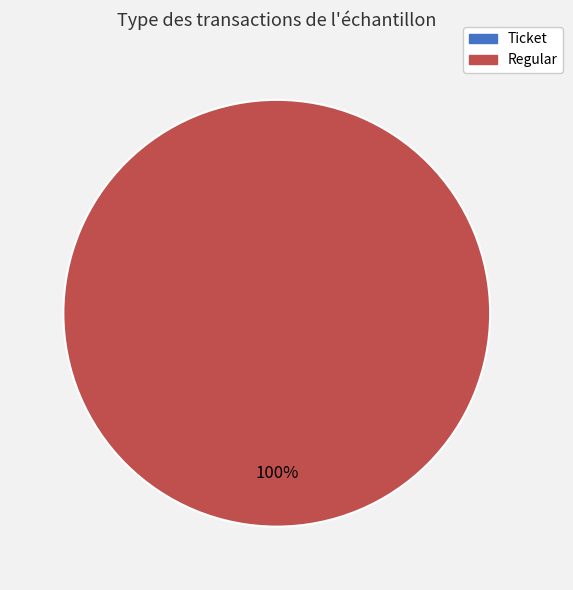

What is the majority slice?

Regular